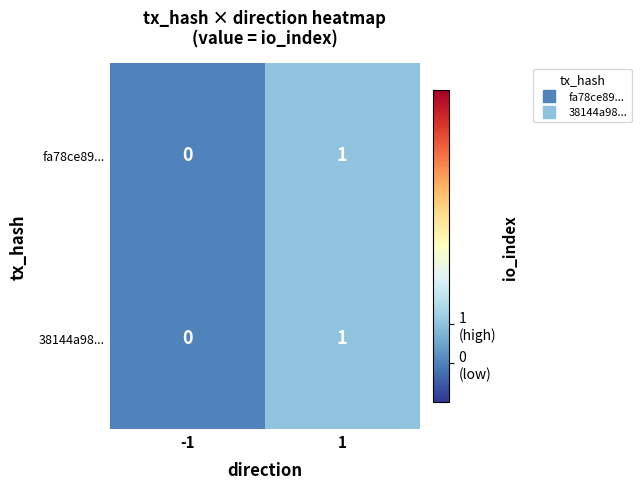

The value of 38144a98... at 1 is 1. True or false?

True